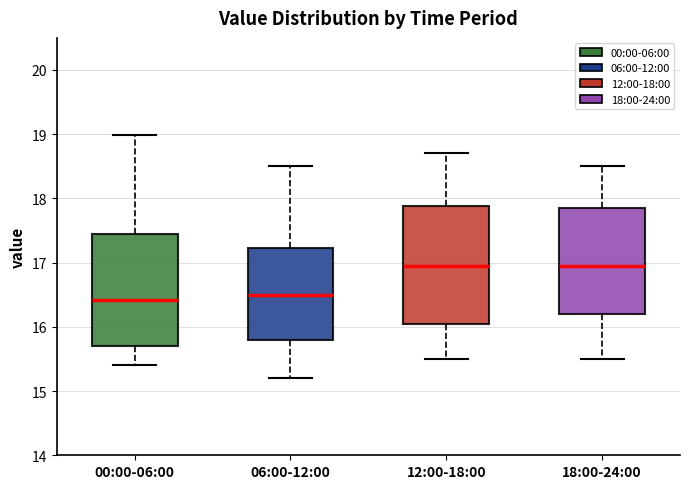

Where does the upper whisker of the box for 12:00-18:00 end on the y-axis? The values are not printed on the chart, so give them approximately, as read against the axis.

18.7